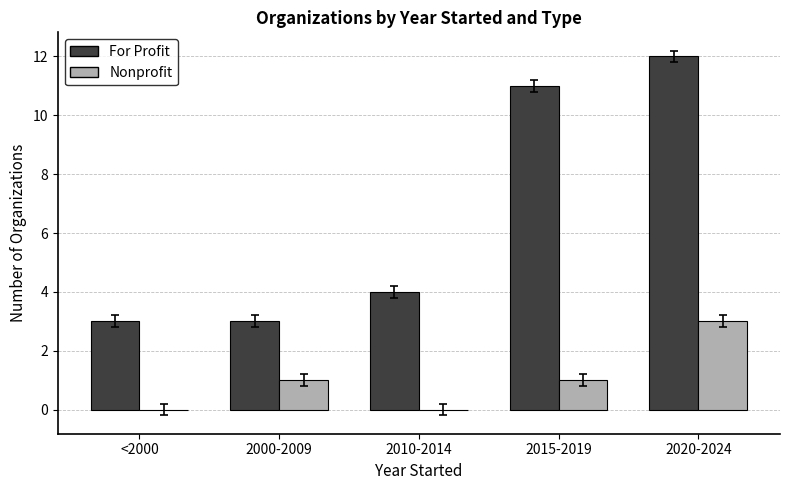

Count the Nonprofit values in the range 0 to 1.

4